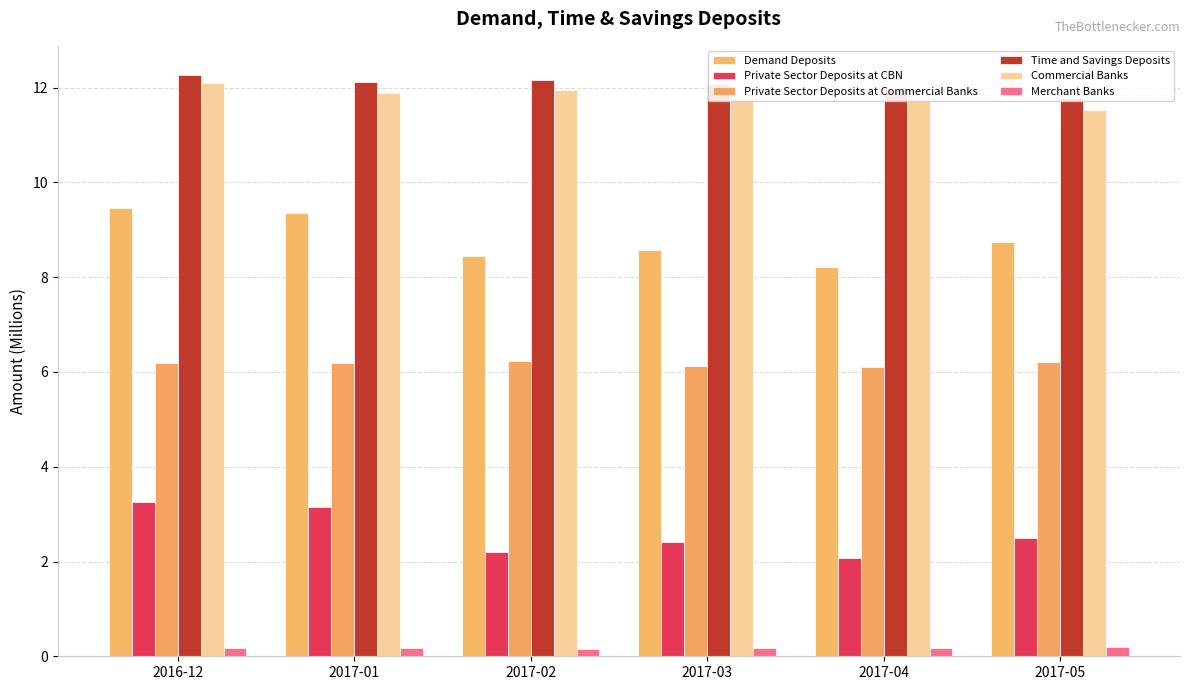

Does the chart contain stacked bars?

No